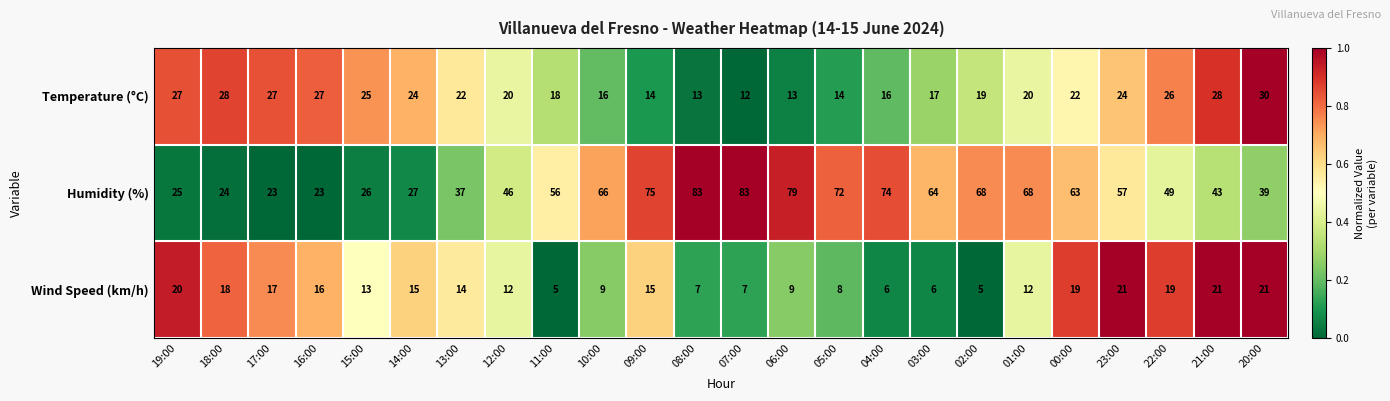

Which series has the largest total across all categories?

Humidity (%)